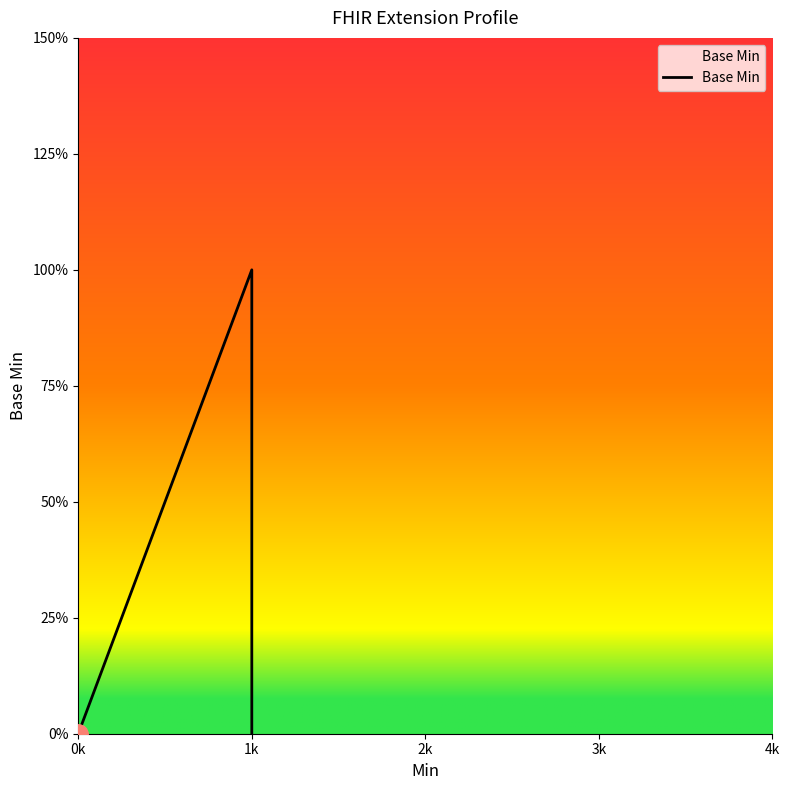

Count the number of categories in the chart.

5